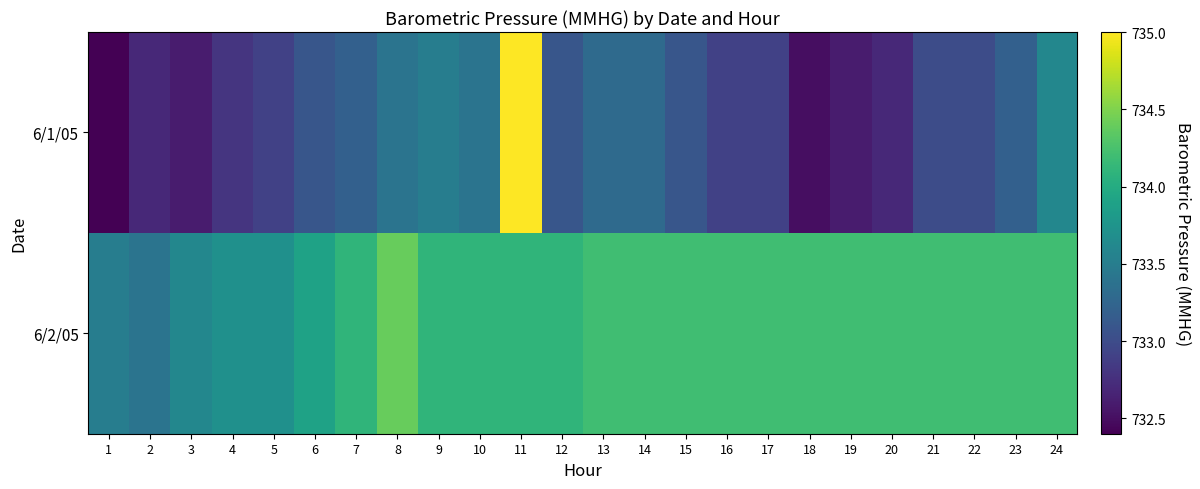

Which series has the largest total across all categories?

6/2/05